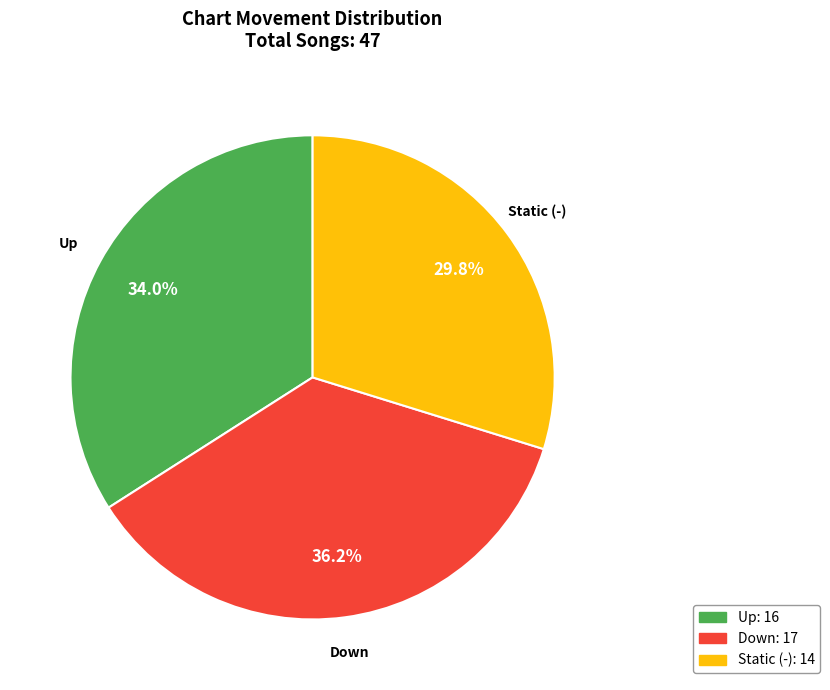

How many slices are in this pie chart?

3